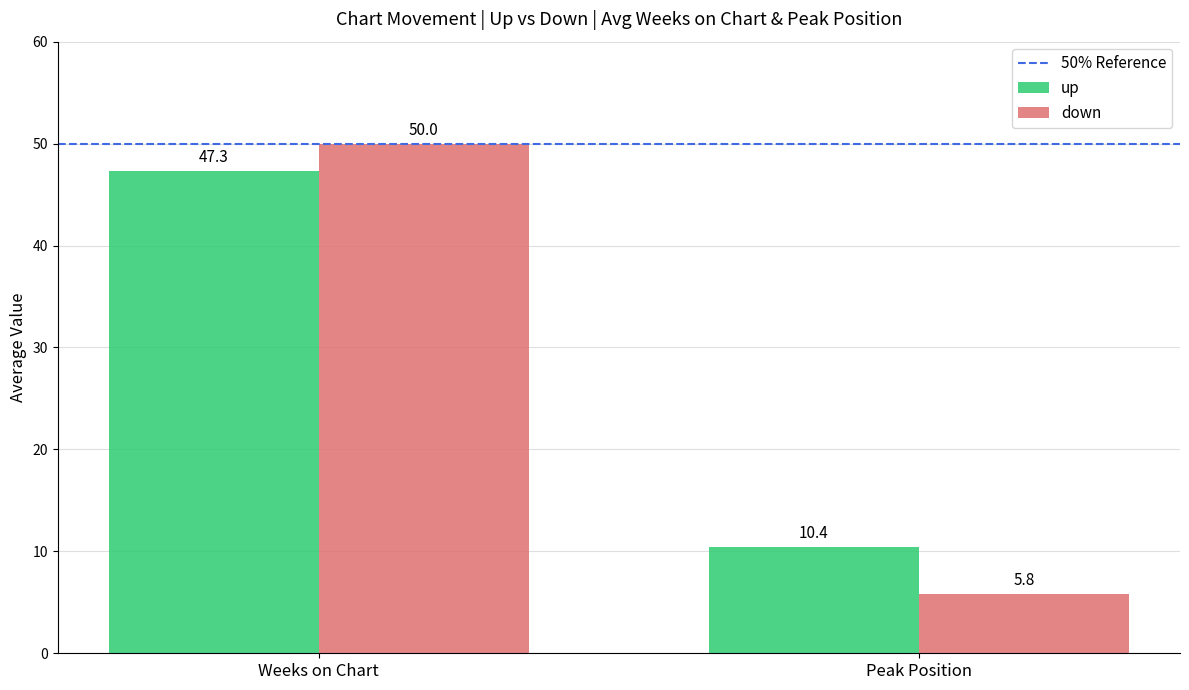

The up series shows 47.3 at Weeks on Chart. True or false?

True